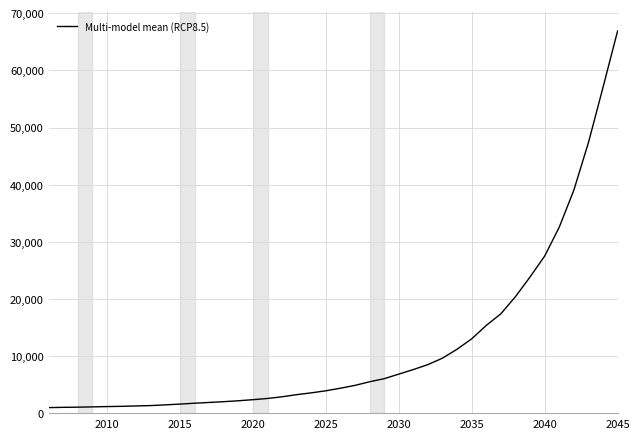

What is the greatest value displayed?

66901.1